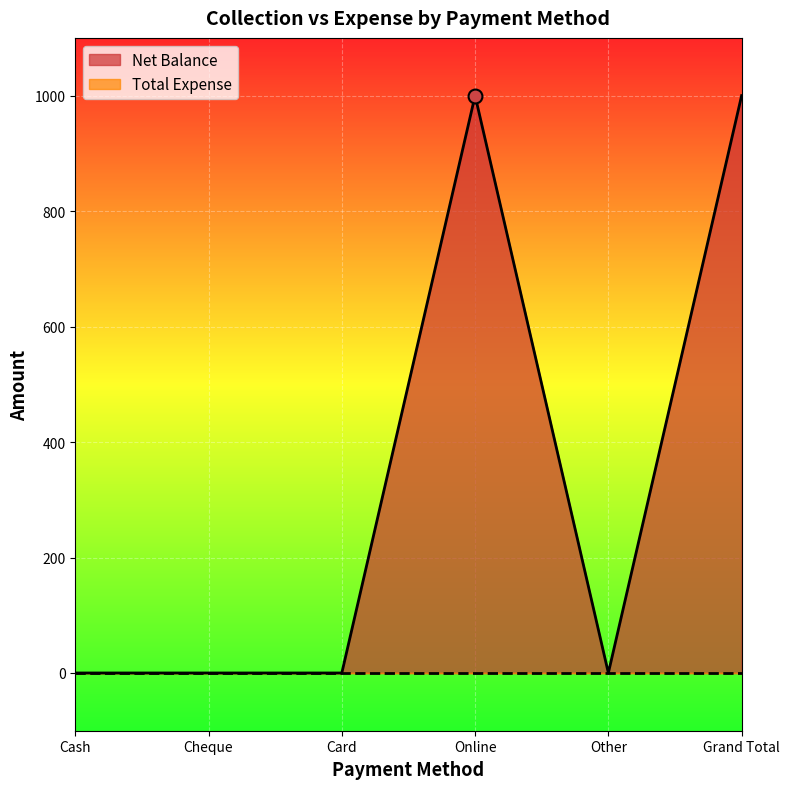

Reading left to right, what are all the values shown in this chart?

0	0	0	1000	0	1000